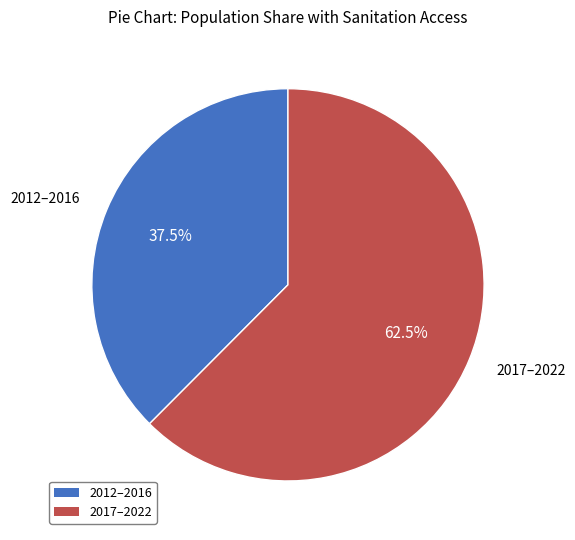

Rank the categories by value from highest to lowest.

2017–2022, 2012–2016